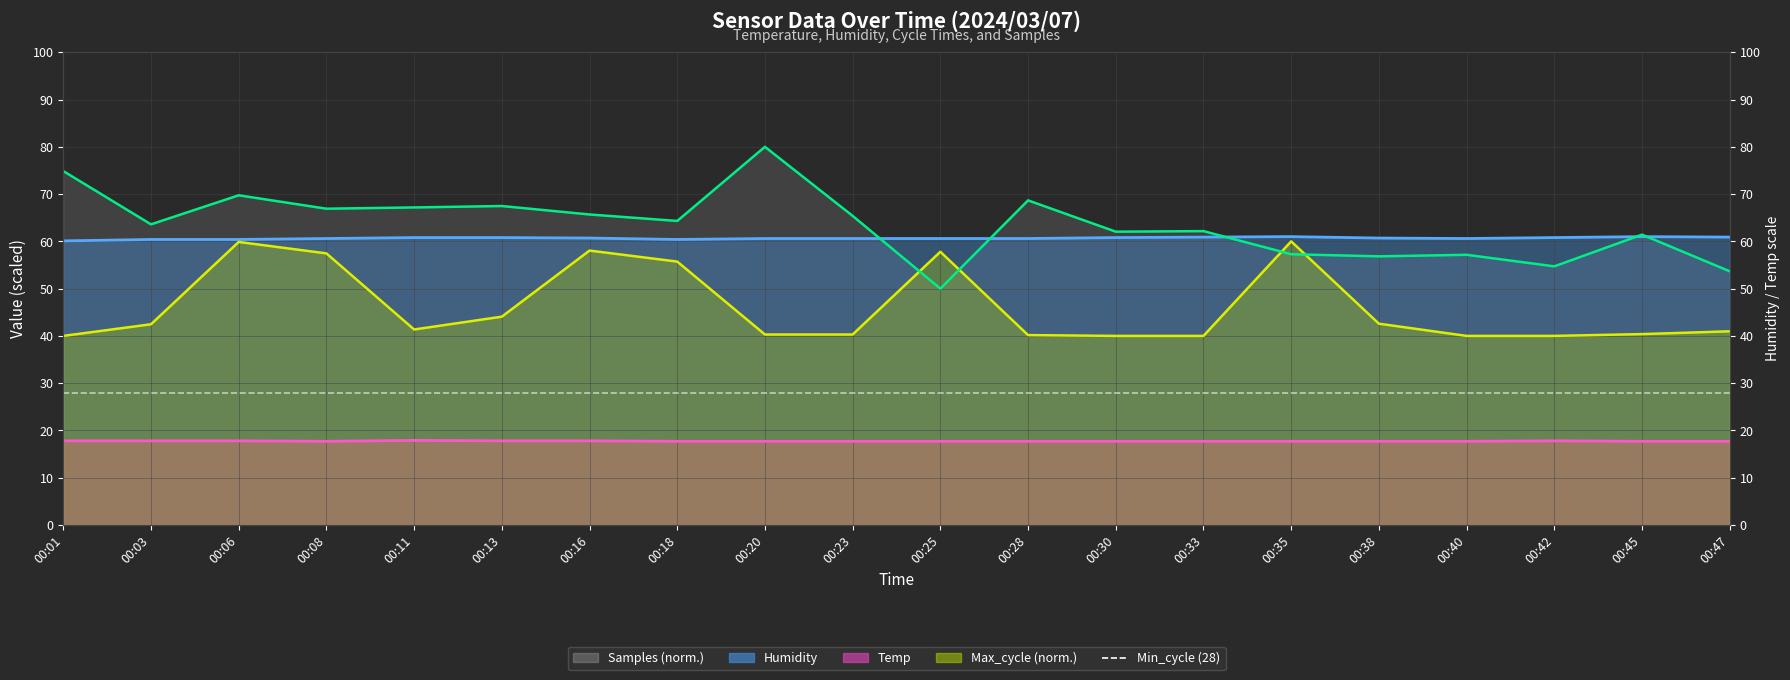

How many interior local peaks does the Max_cycle series have?

4